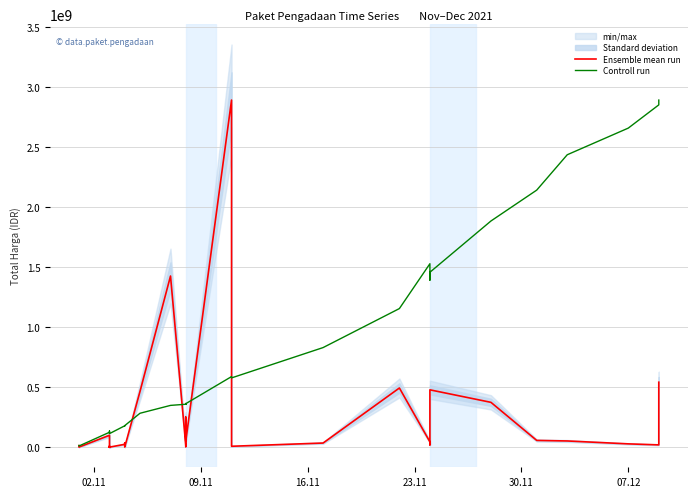

What is the difference between the second highest and minimum values in the Controll run series?

2842374448.5